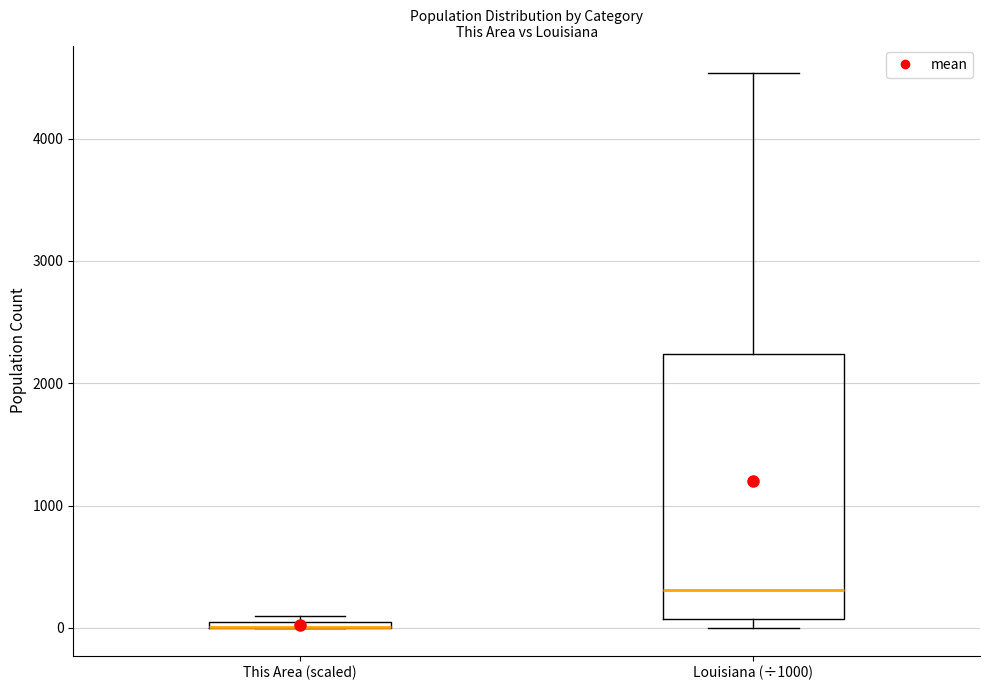

Where is the lower edge of the box for This Area (scaled) on the y-axis? The values are not printed on the chart, so give them approximately, as read against the axis.

0